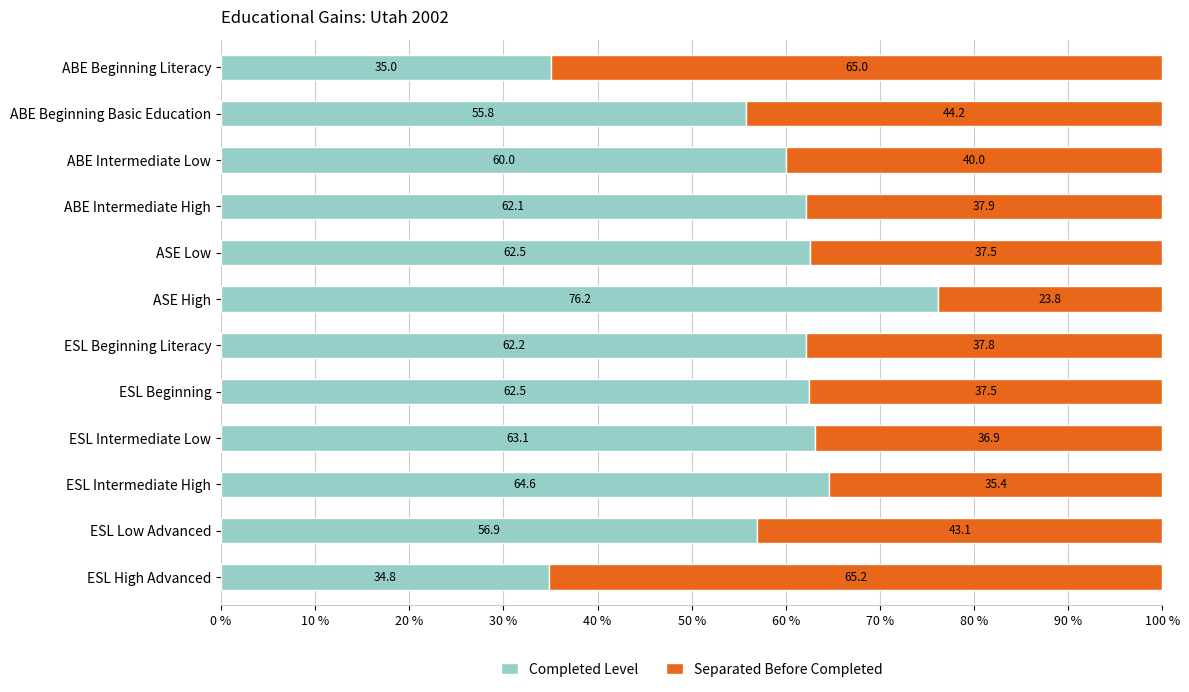

At which label is Completed Level closest to 55?

ABE Beginning Basic Education